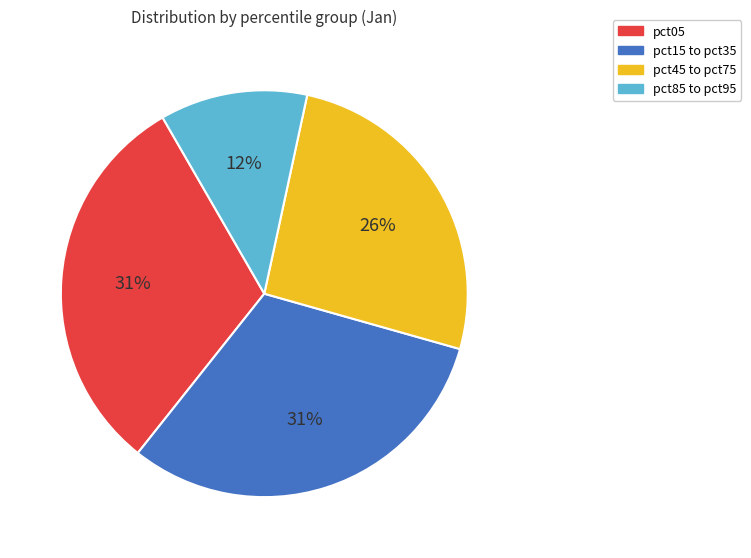

Is there any slice that represents more than half of the pie?

No